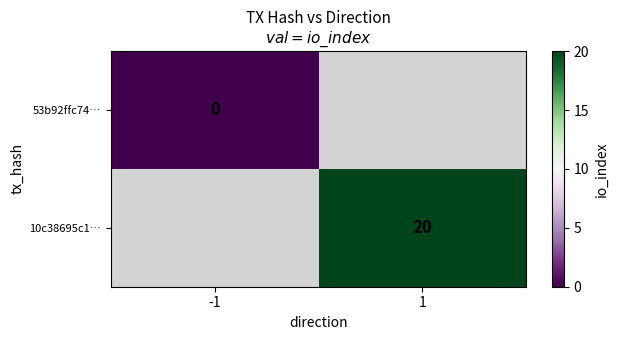

Count the number of categories in the chart.

2